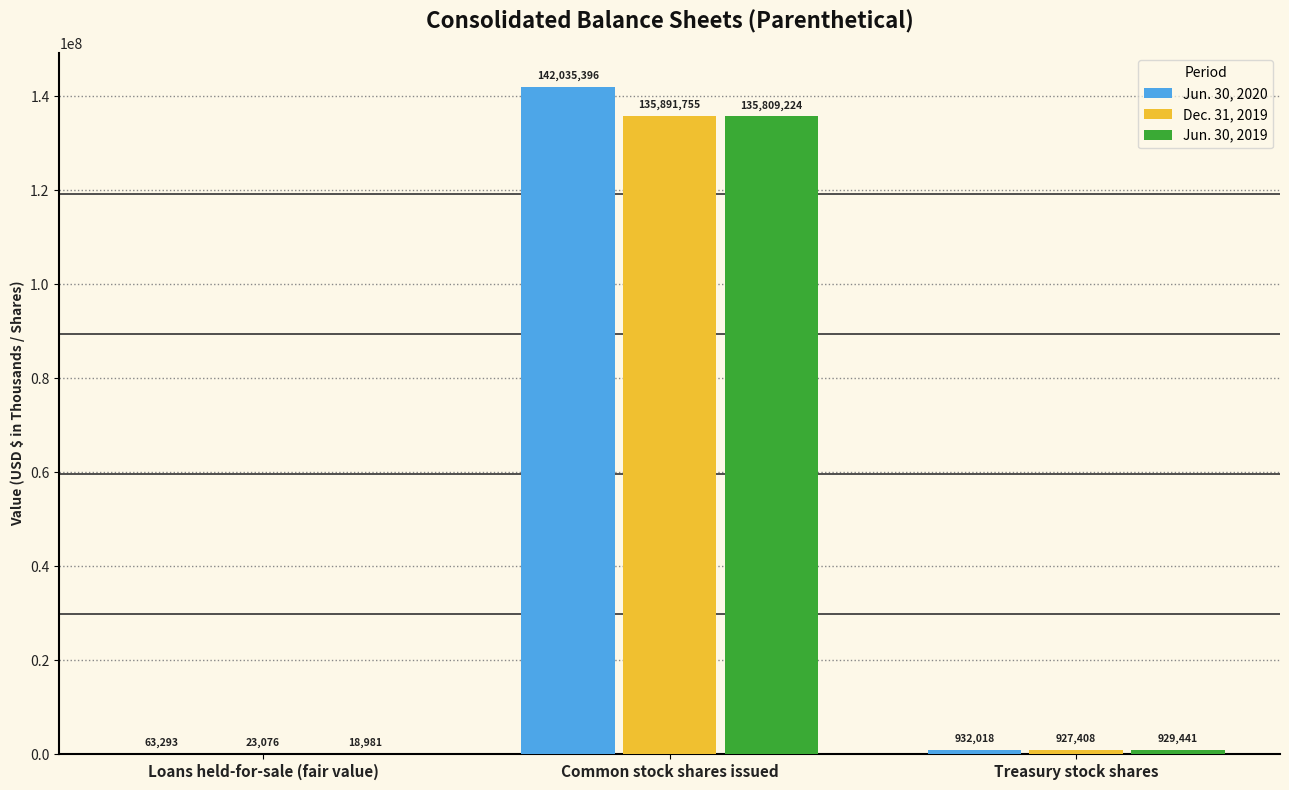

What is the sum of the Jun. 30, 2019 values at Common stock shares issued and Loans held-for-sale (fair value)?

135828205